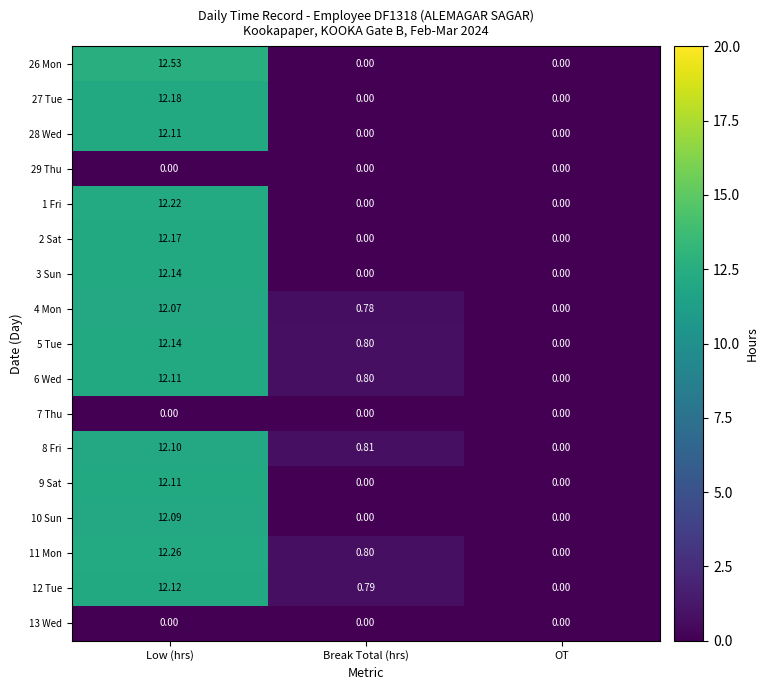

At which category is the sum across all series the highest?

Low (hrs)